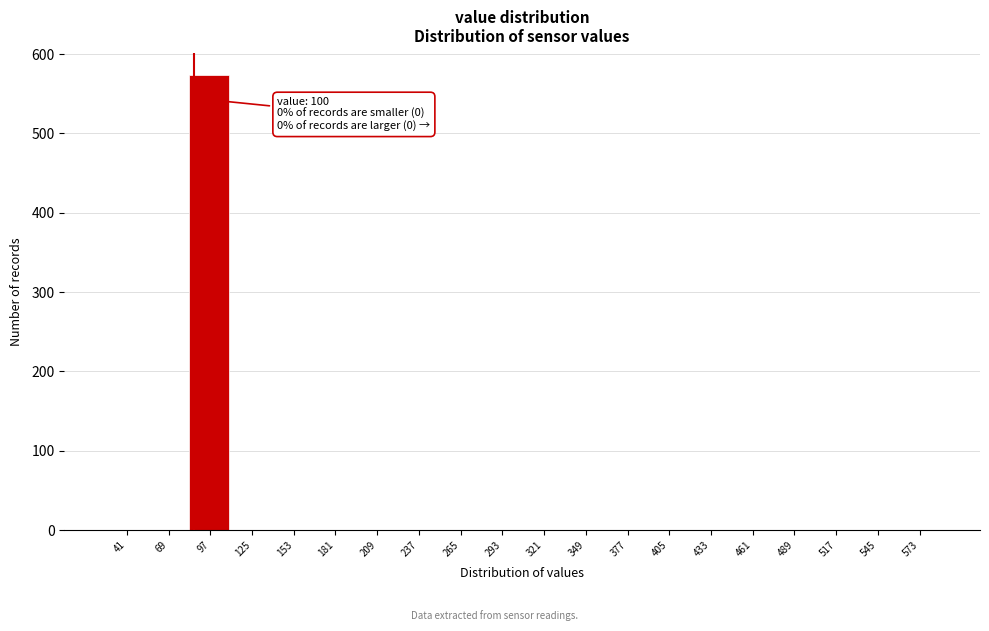

Reading left to right, extract all data points from this chart.

41=0	69=0	97=573	125=0	153=0	181=0	209=0	237=0	265=0	293=0	321=0	349=0	377=0	405=0	433=0	461=0	489=0	517=0	545=0	573=0